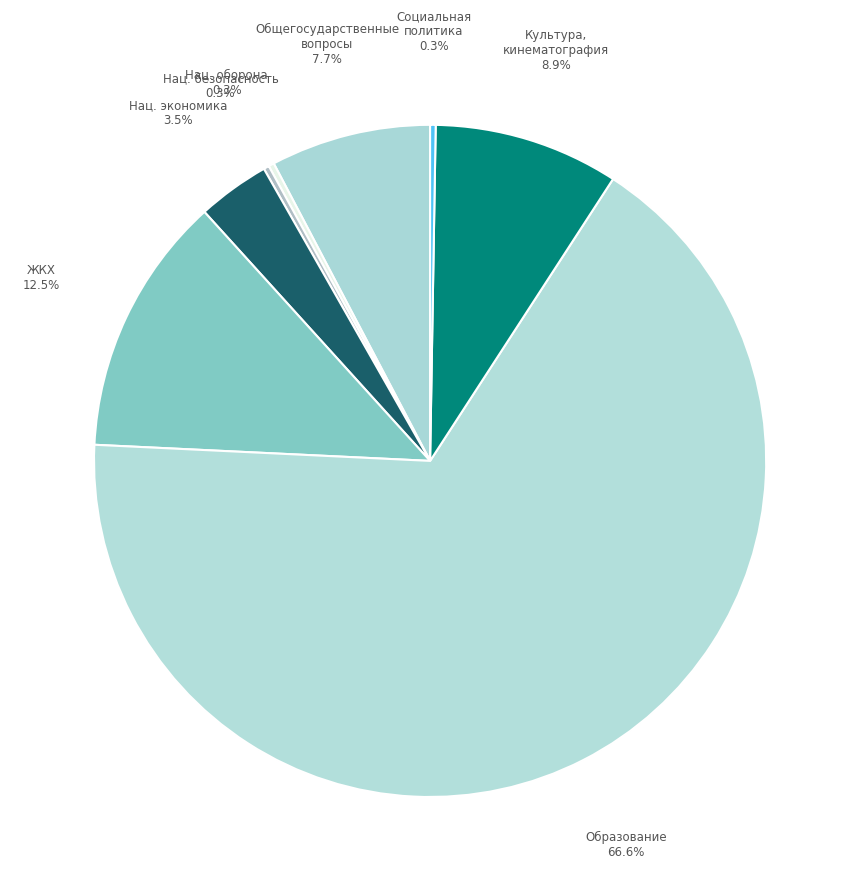

Combined, do Нац. экономика and Образование account for over 50%?

Yes